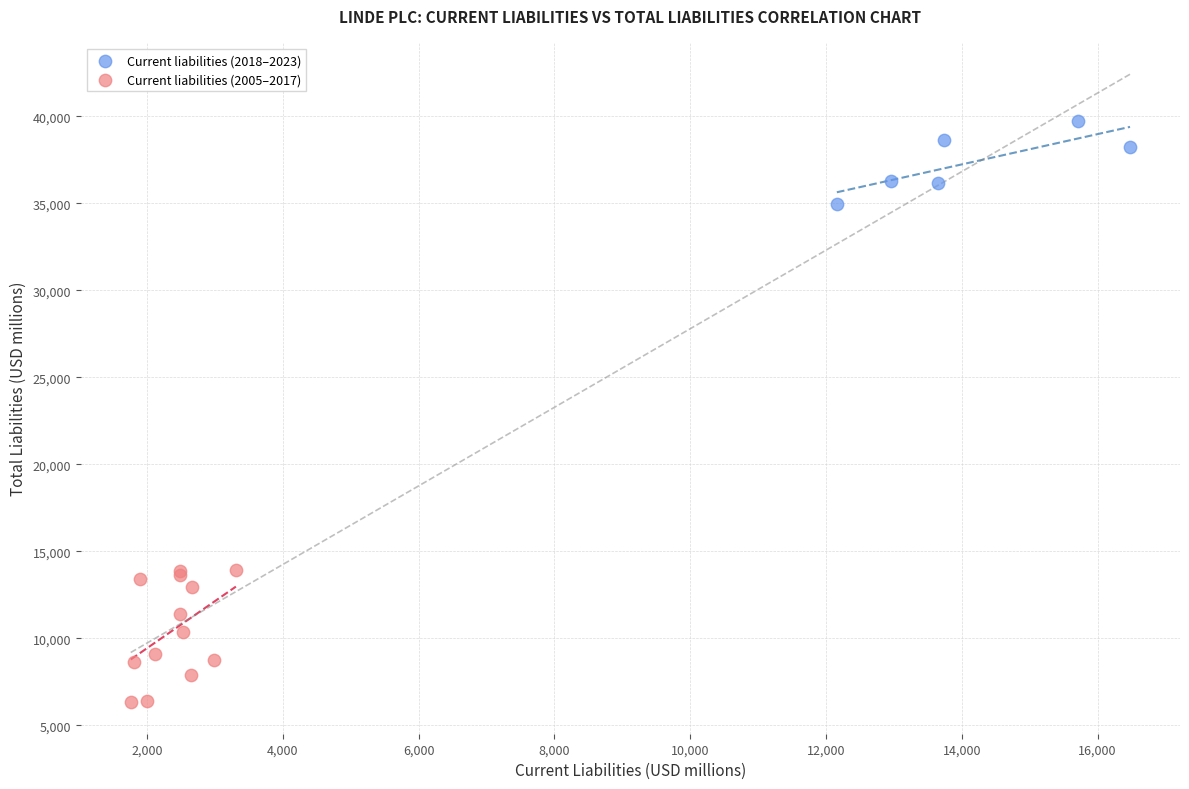

Which series contains the lowest Y value?

Current liabilities (2005–2017)